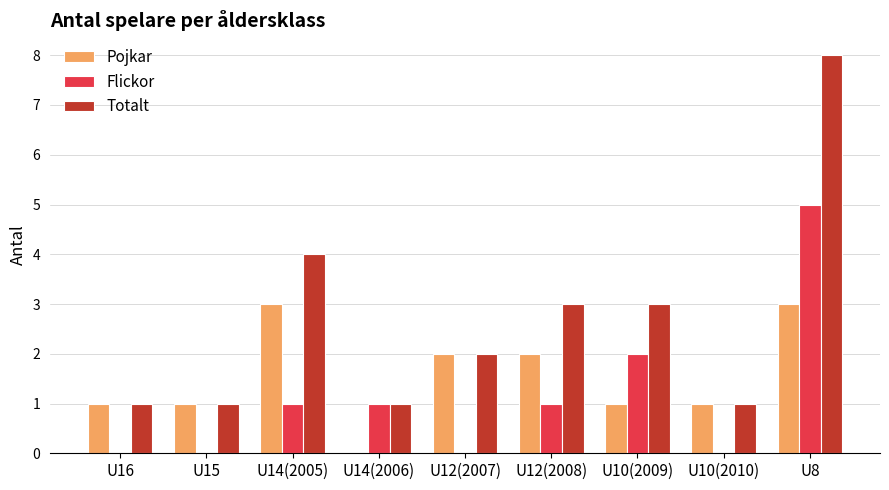

Which series has the widest spread of values?

Totalt